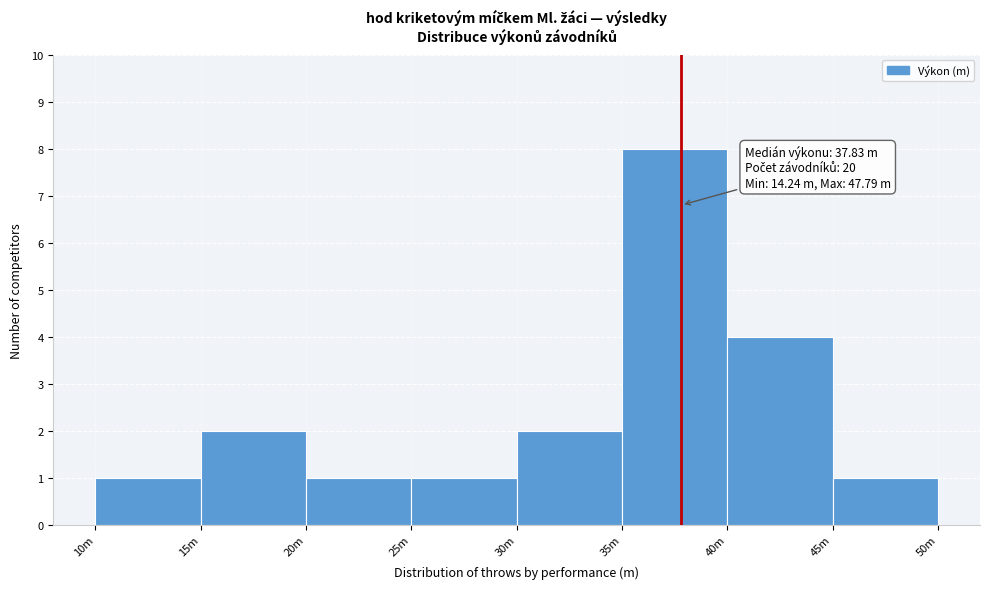

Reading right to left, list all the values displayed in this chart.

45m=1	40m=4	35m=8	30m=2	25m=1	20m=1	15m=2	10m=1